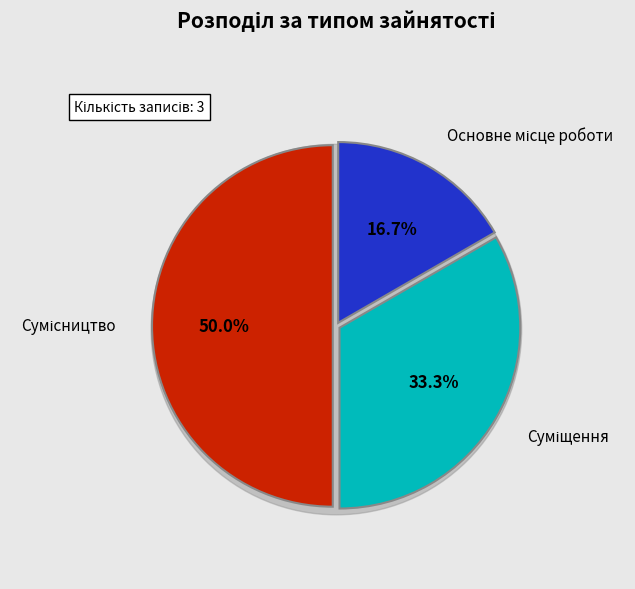

Combined, do Суміщення and Сумісництво account for over 50%?

Yes